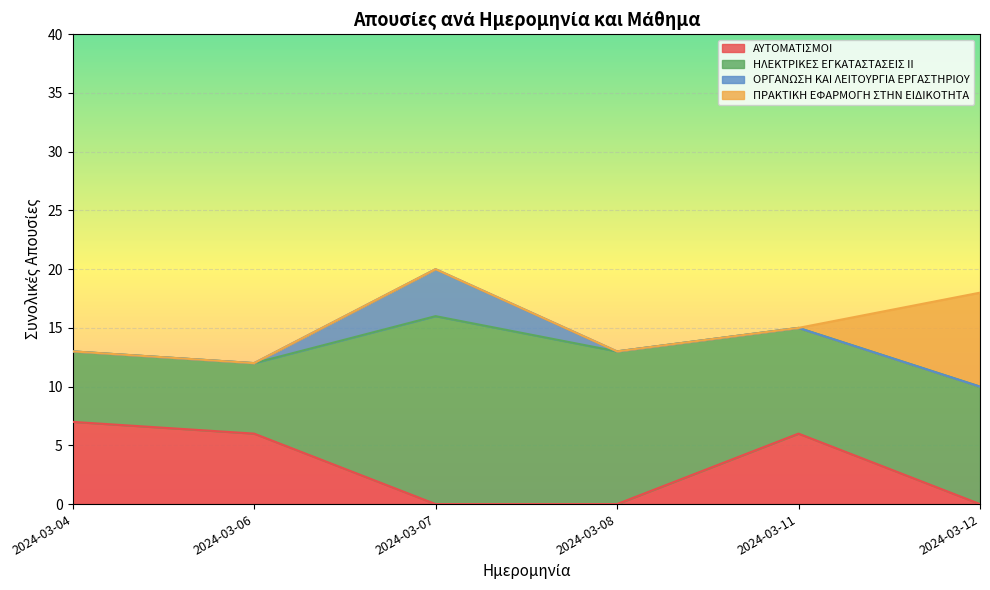

What is the sum of all ΠΡΑΚΤΙΚΗ ΕΦΑΡΜΟΓΗ ΣΤΗΝ ΕΙΔΙΚΟΤΗΤΑ values?

8